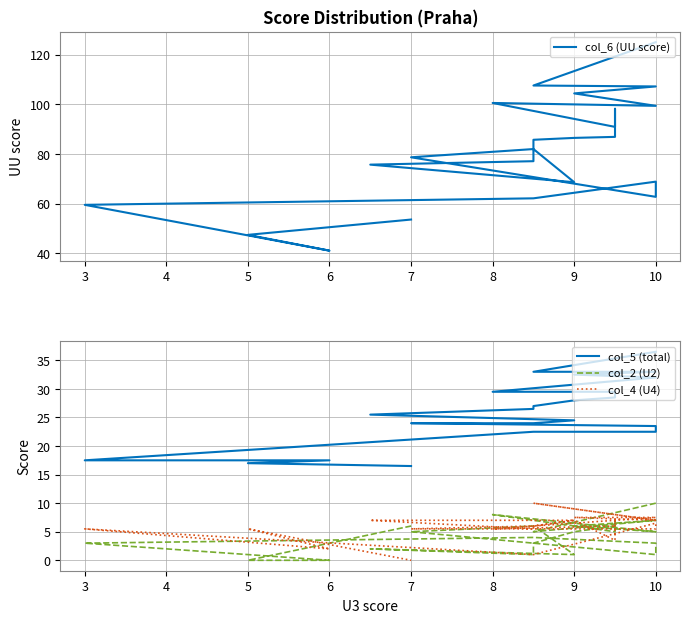

What are all the series names shown in the legend?

col_6 (UU score), col_5 (total), col_2 (U2), col_4 (U4)